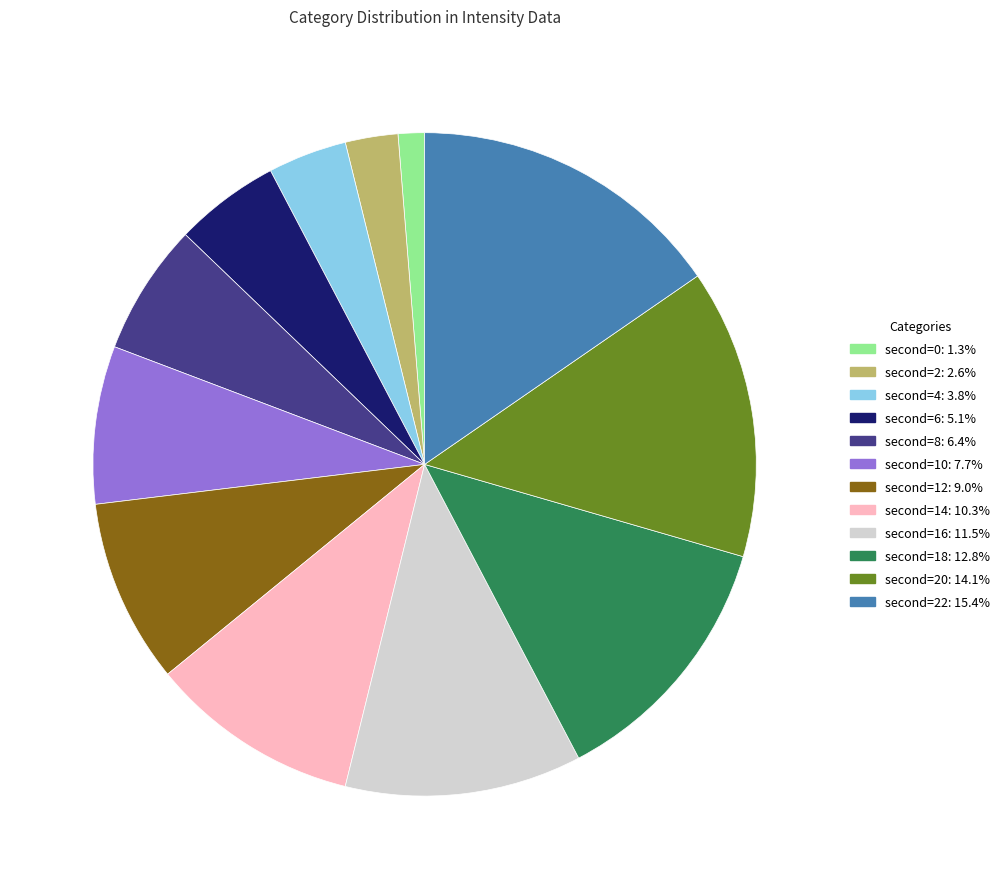

Is there any slice that represents more than half of the pie?

No